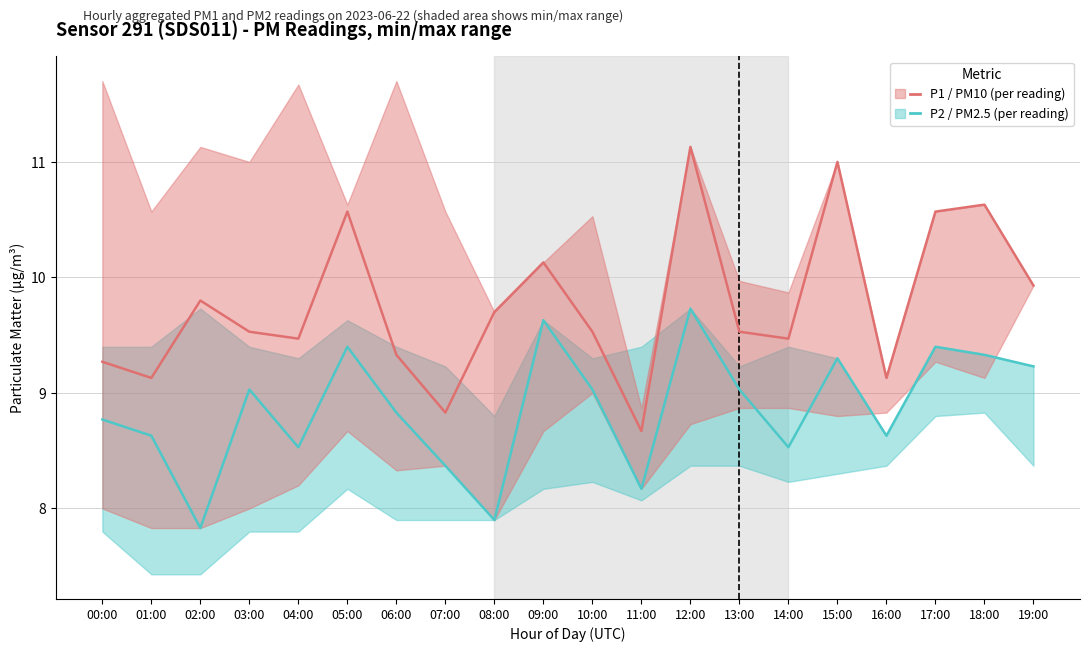

How many data points in P1 (PM10) are above 9?

18